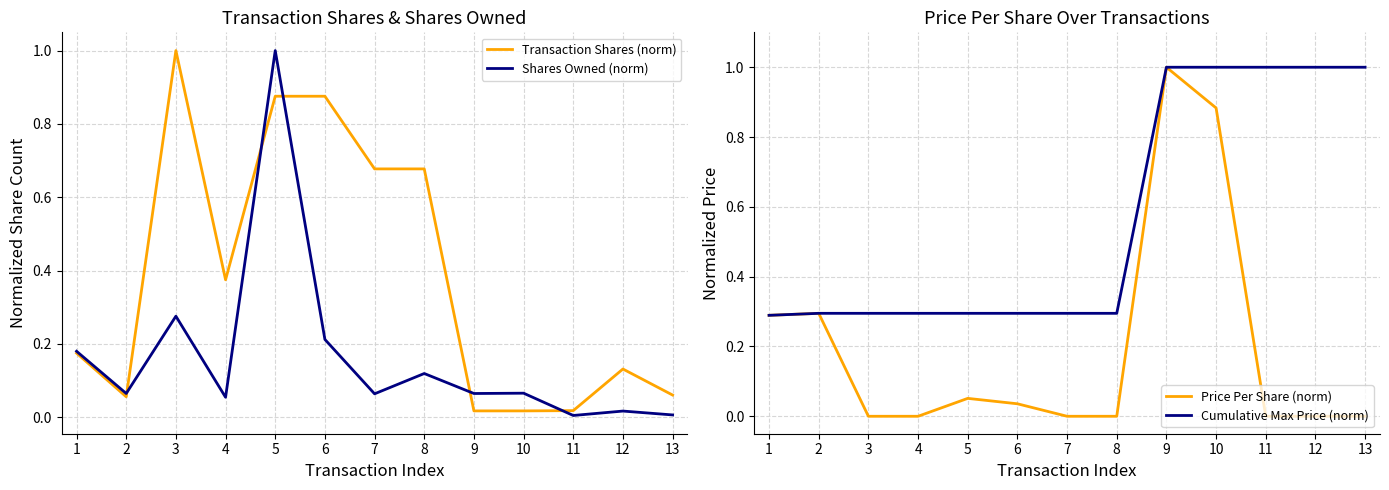

Count the number of categories in the chart.

13